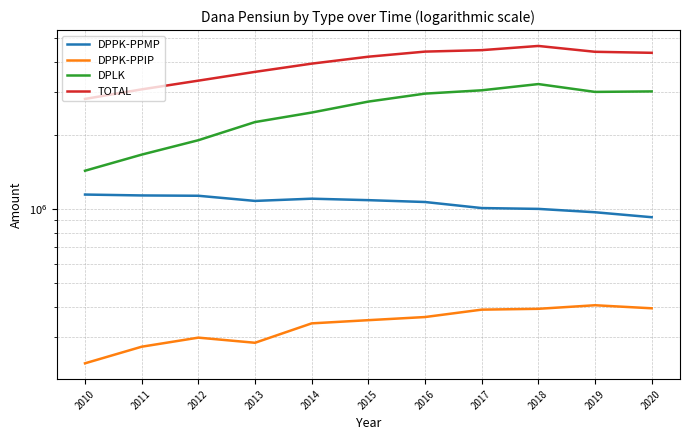

True or false: TOTAL has a value of 3082708 at 2011.

True